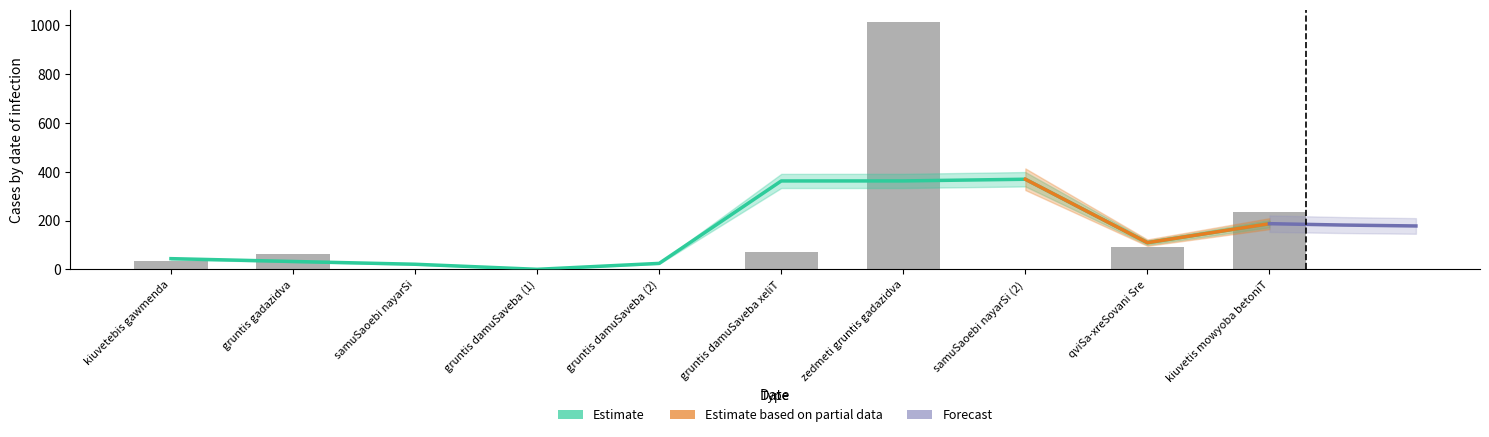

How many values exceed 62?

5